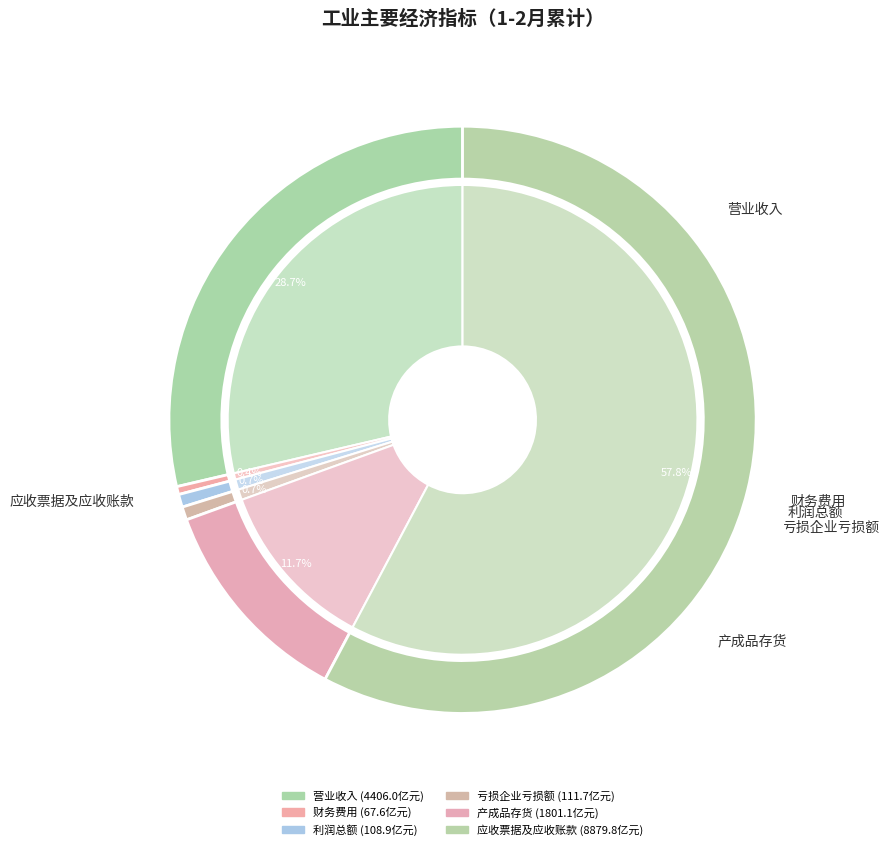

To the nearest percent, what is the average slice percentage?

17%